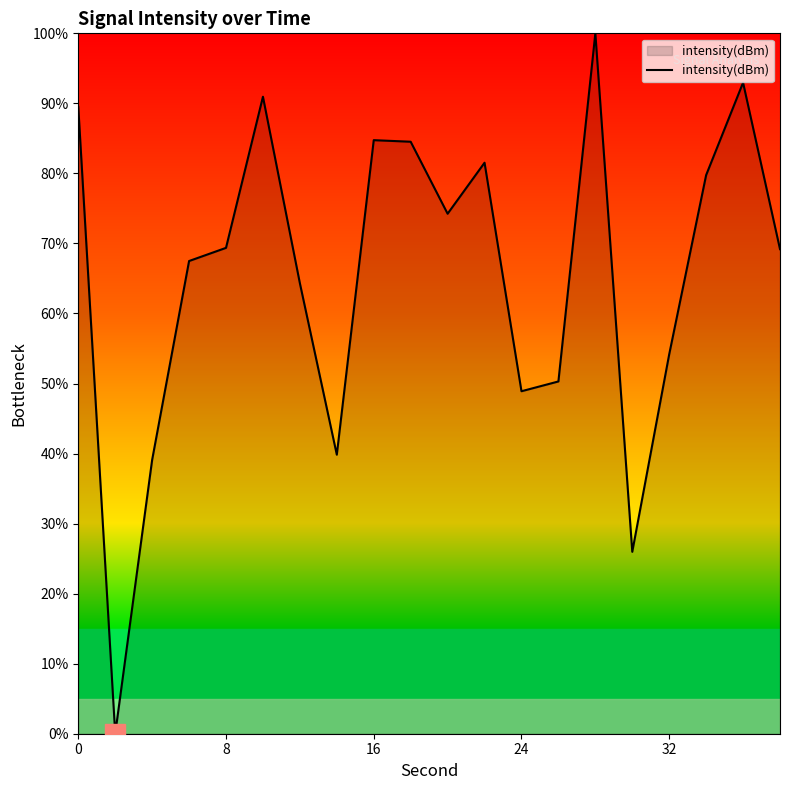

What is the sum of all values?

1306.8